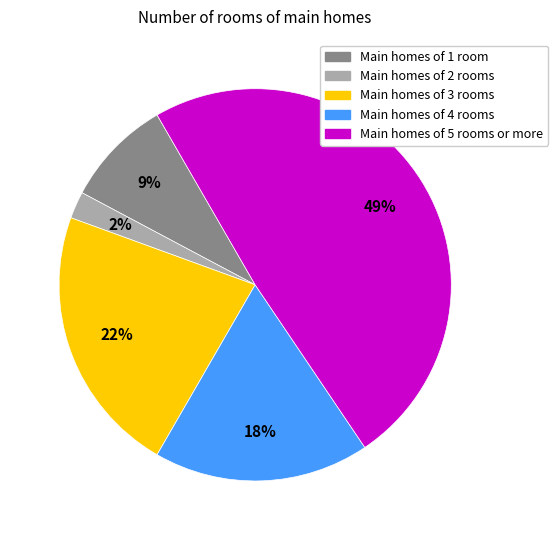

Which slice is the largest?

Main homes of 5 rooms or more